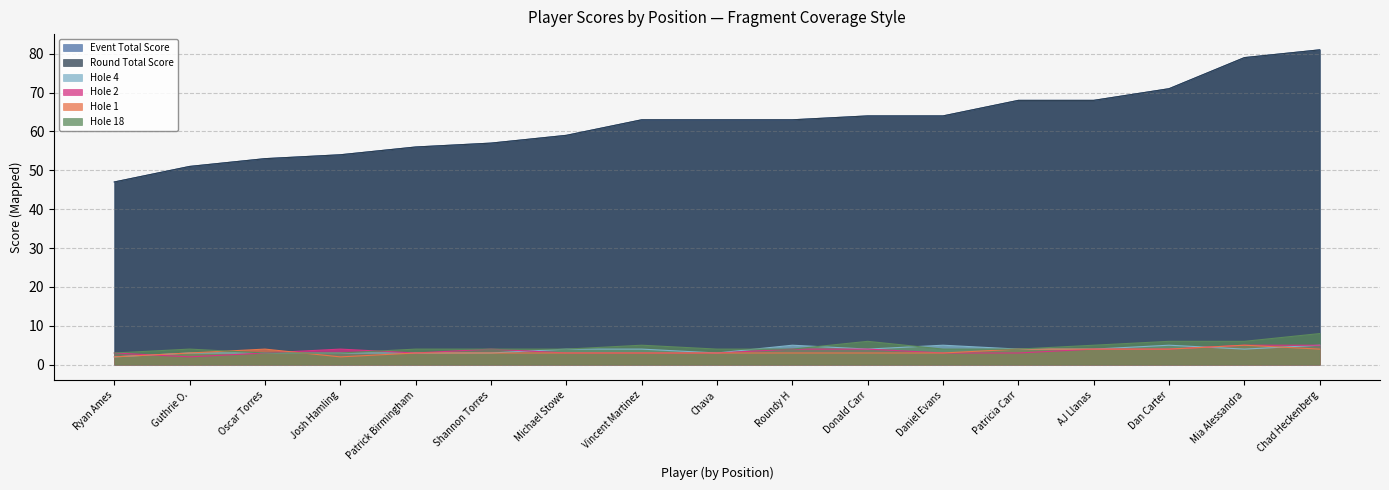

Is the value of event_total_score at Josh Hamling greater than the value of hole_2 at Patrick Birmingham?

Yes